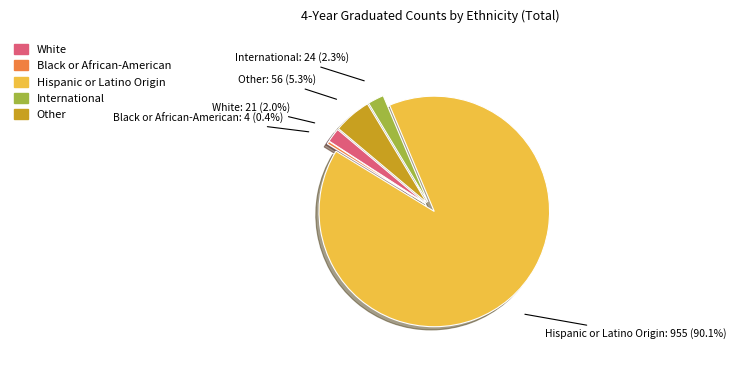

Between Hispanic or Latino Origin and International, which is larger?

Hispanic or Latino Origin